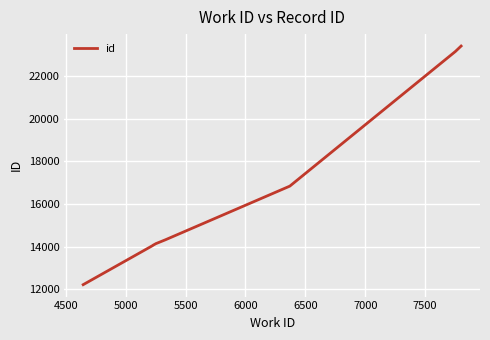

What is the difference between the maximum and minimum values?

11181